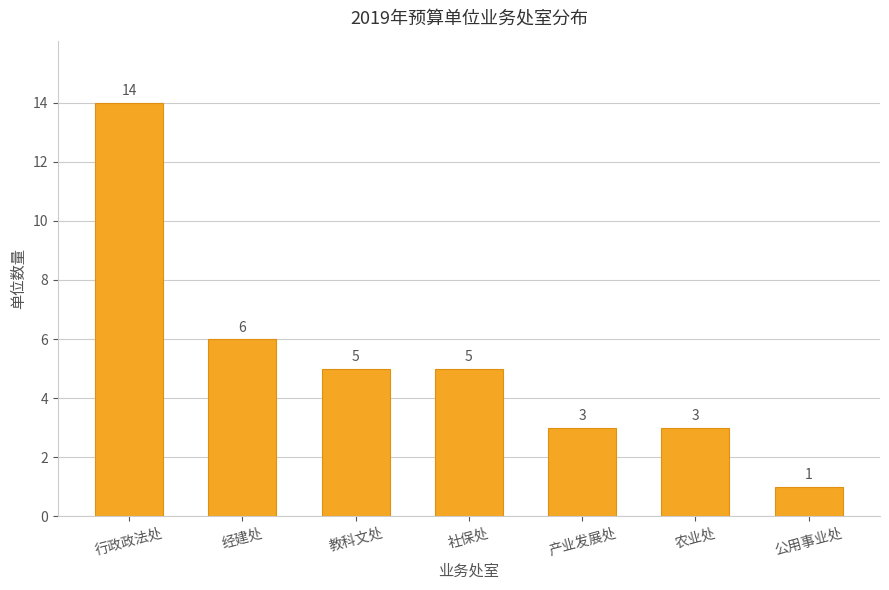

What is the difference between the values at 公用事业处 and 行政政法处?

13